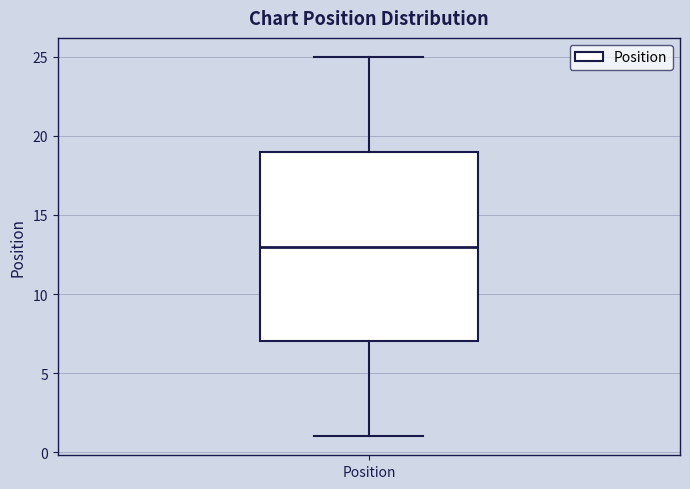

Read this box plot against the y-axis: the position of the median line, the range covered by the box, and the ends of both whiskers. The values are not printed on the chart, so give them approximately, as read against the axis.

median 13, box 7 to 19, whiskers 1 to 25